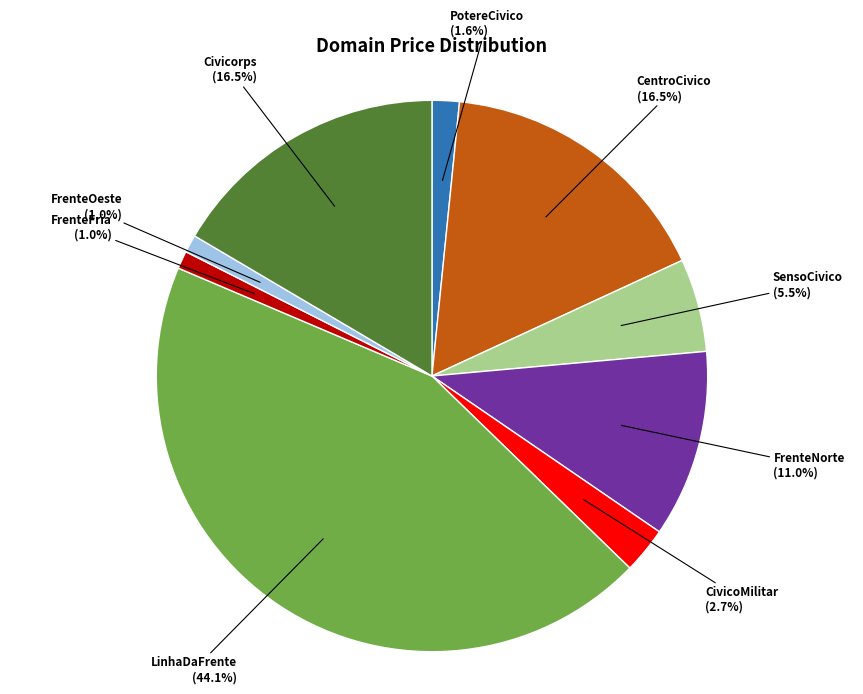

Is there a majority slice in this chart?

No